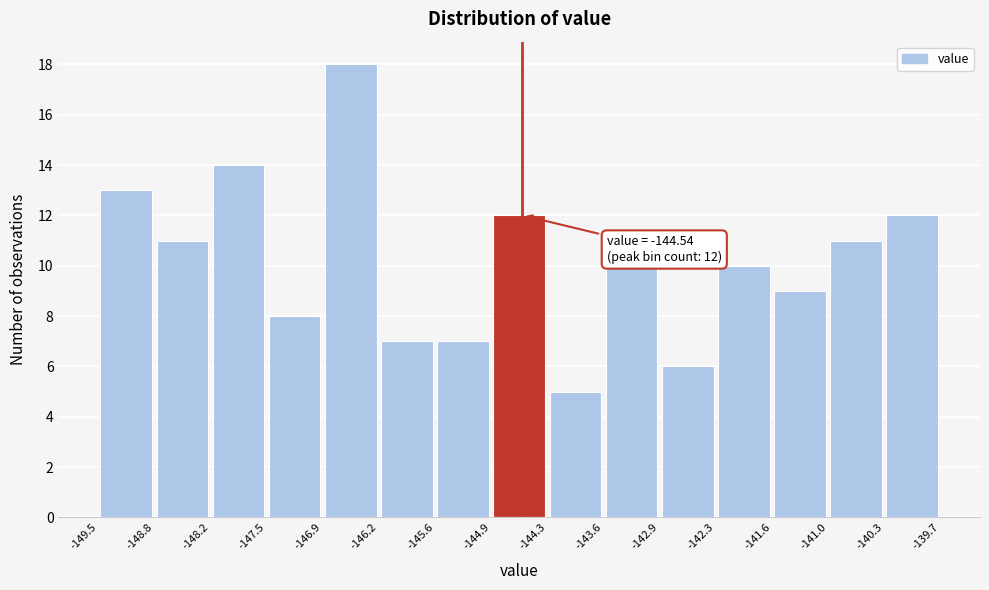

Which range on the x-axis has the tallest bar?

-146.9 to -146.2